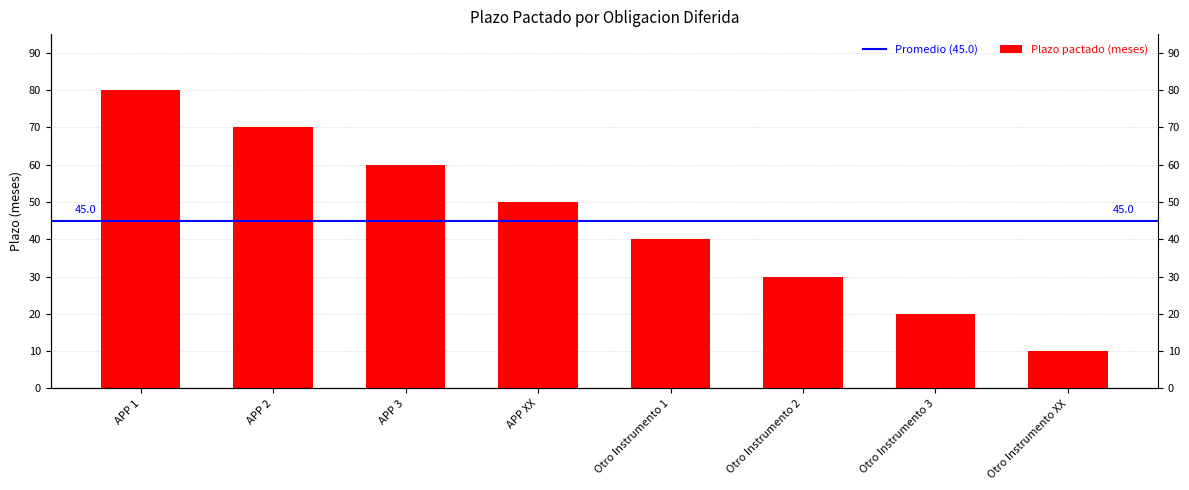

What is the sum of the values at APP XX and Otro Instrumento XX?

60